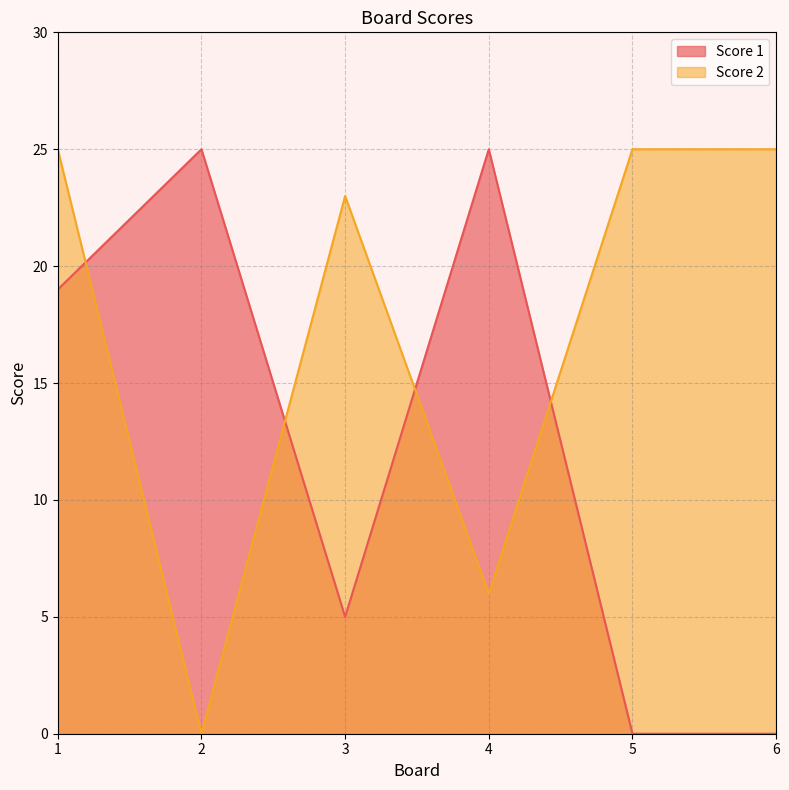

How many intersections are there between Score 1 and Score 2?

4